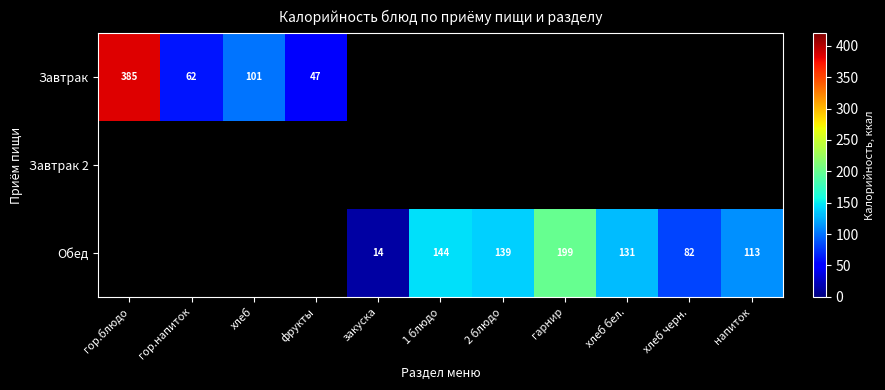

Count the number of categories in the chart.

11